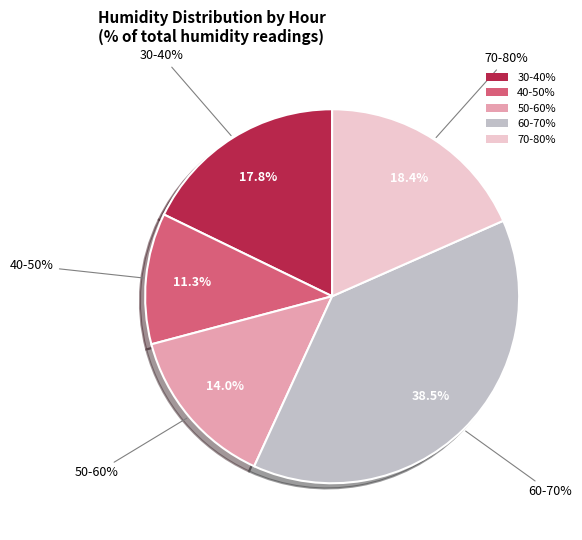

Does 10:00 account for over 50% of the chart?

No